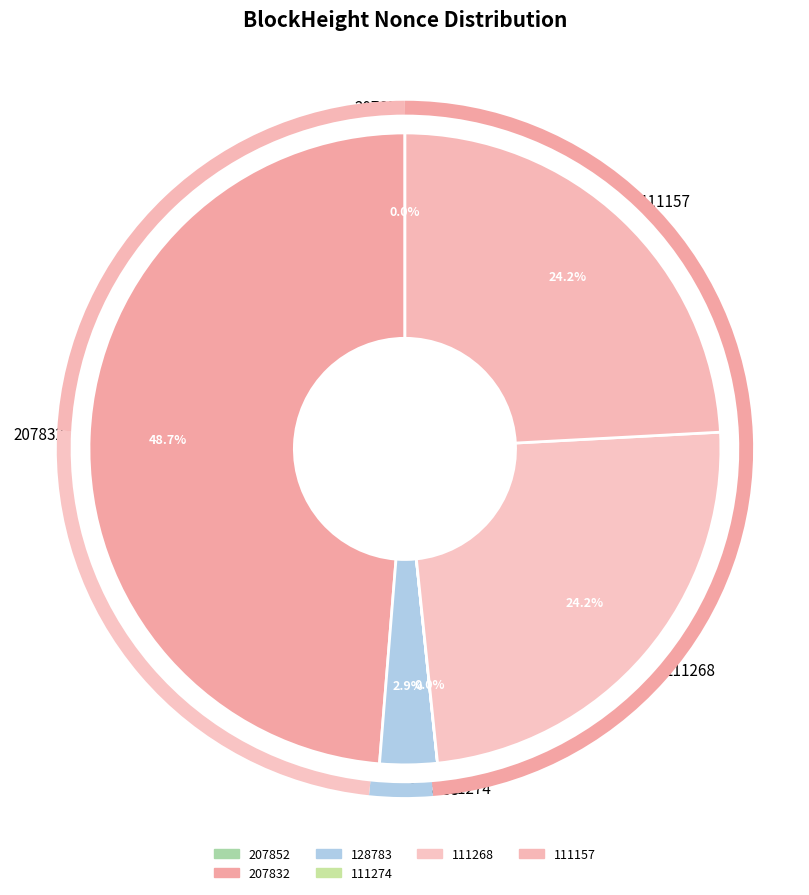

Does 207832 account for over 50% of the chart?

No